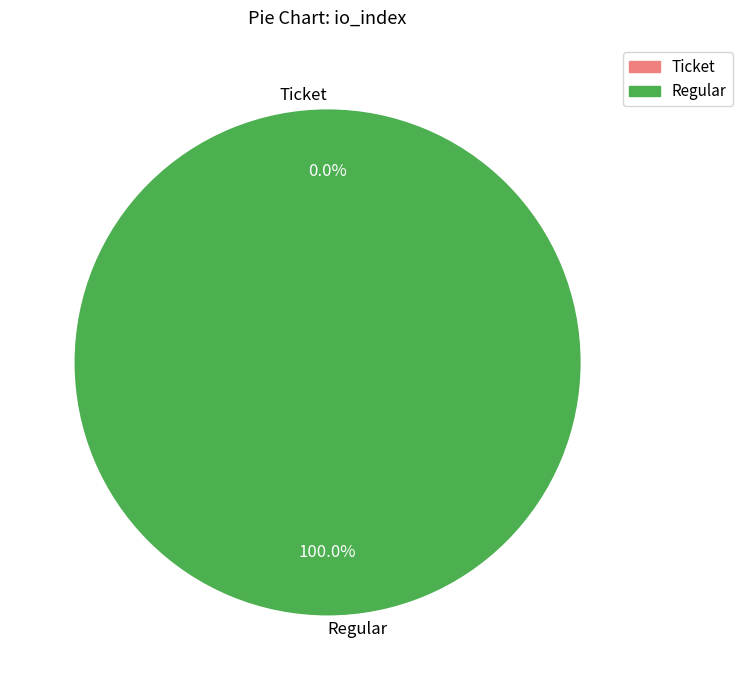

Does Regular represent more than half of the total?

Yes